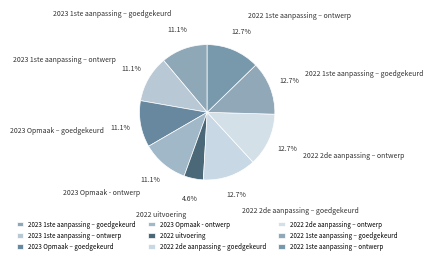

To the nearest percent, what is the average slice percentage?

11%